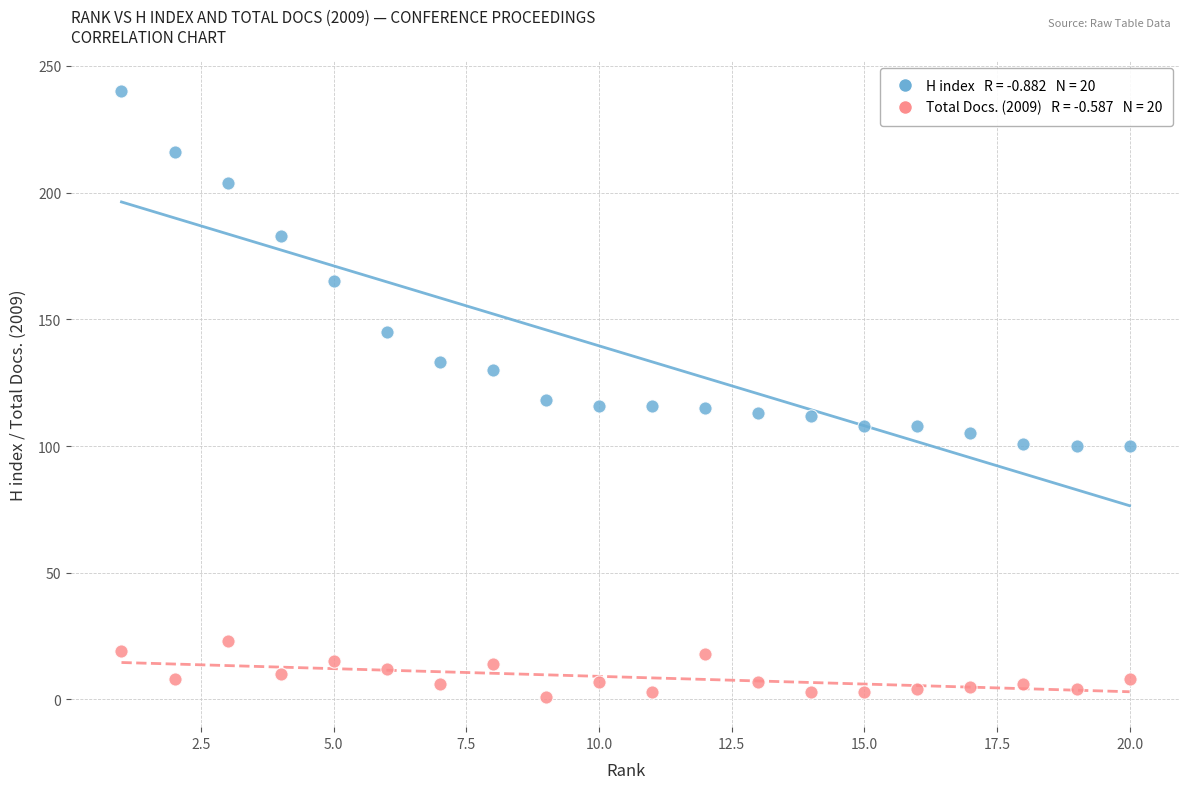

Across all data points, what is the range of X values (max minus min)?

19